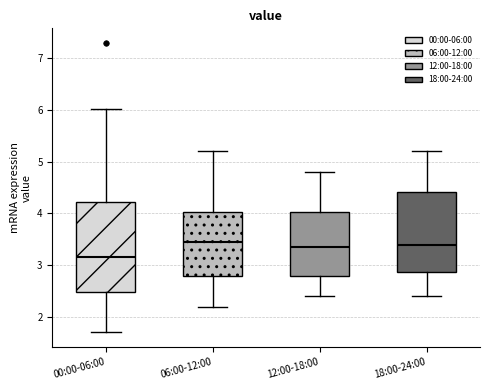

Reading left to right, transcribe this box plot: for each box, give where its median line is, the range the box spans, and where its two whiskers end, as read against the y-axis. The values are not printed on the chart, so give them approximately, as read against the axis.

00:00-06:00: median 3.2, box 2.5 to 4.2, whiskers 1.7 to 6.0
06:00-12:00: median 3.5, box 2.8 to 4.0, whiskers 2.2 to 5.2
12:00-18:00: median 3.4, box 2.8 to 4.0, whiskers 2.4 to 4.8
18:00-24:00: median 3.4, box 2.9 to 4.4, whiskers 2.4 to 5.2